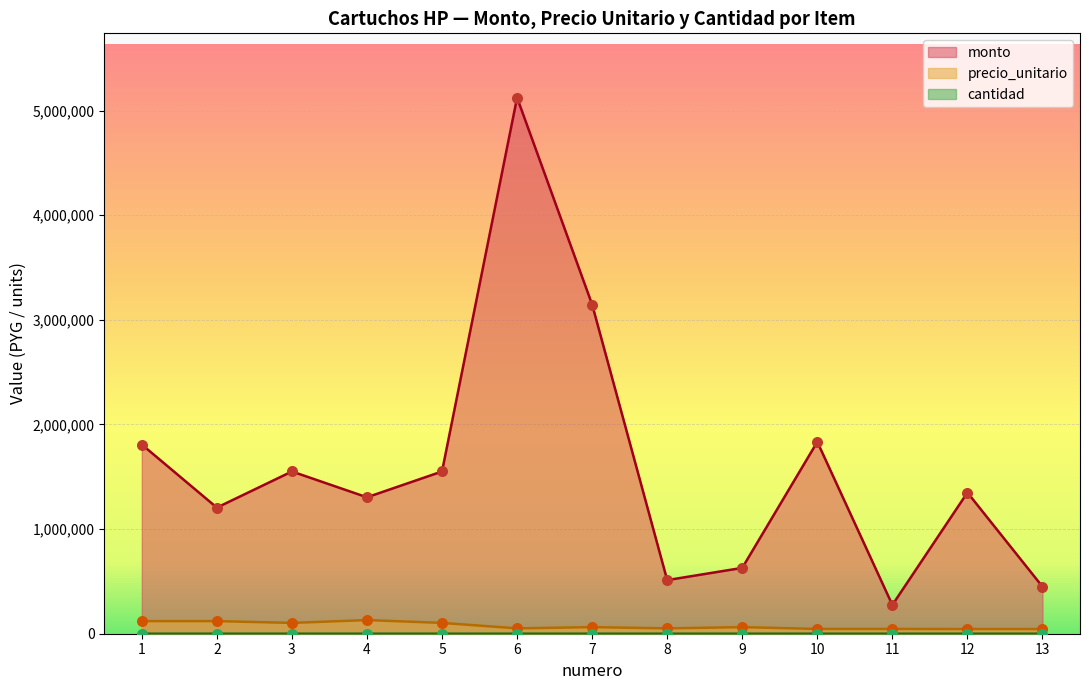

Which series has the widest spread of Y values?

monto